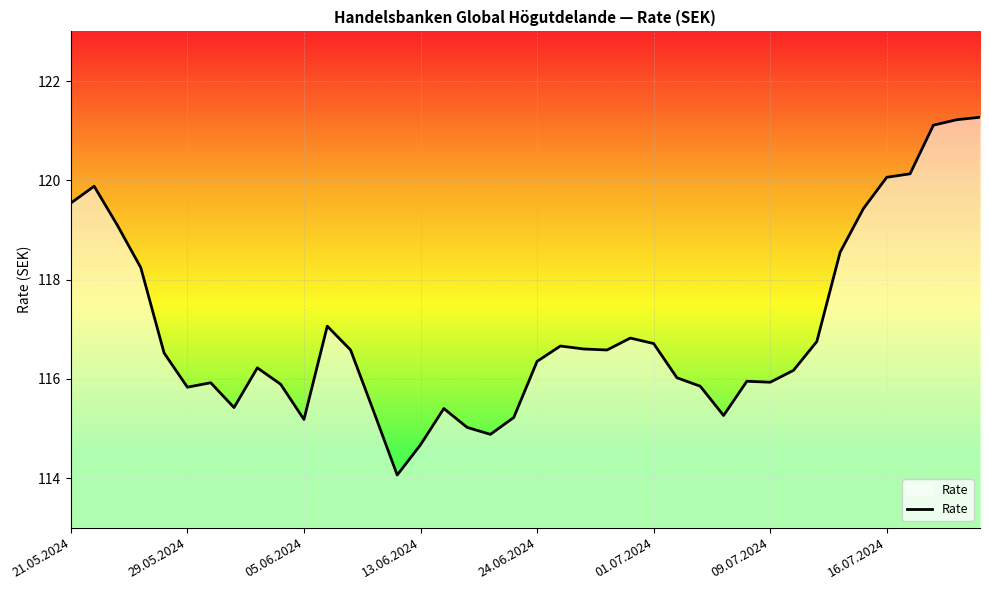

Does the chart display data point markers on the line(s)?

No